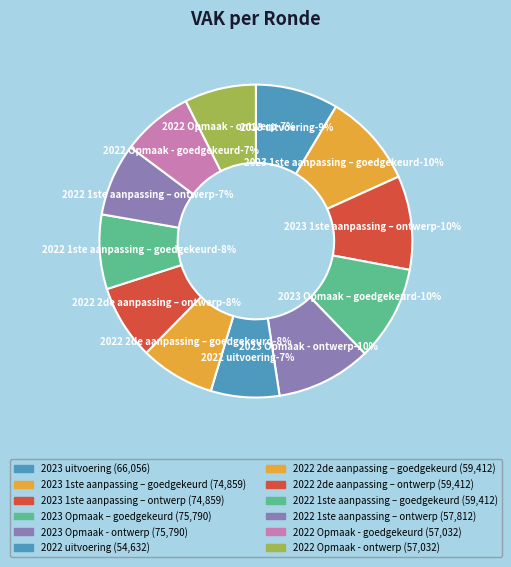

What percentage is NOT represented by 2022 2de aanpassing – ontwerp?

92.3%